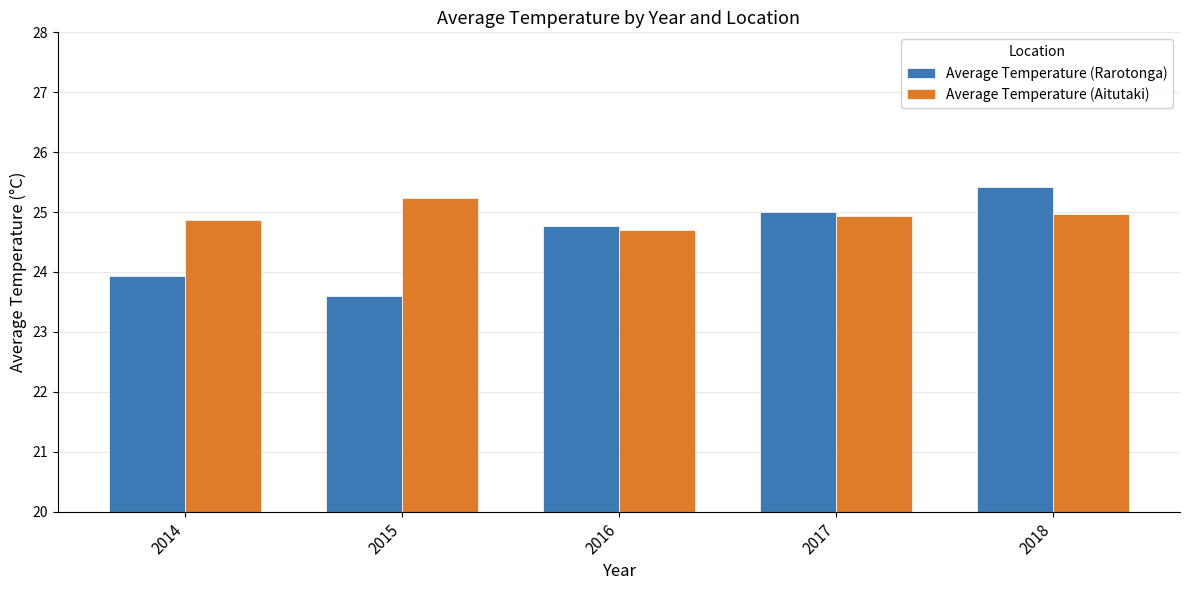

Which series changed the most between 2015 and 2016?

Average Temperature (Rarotonga)